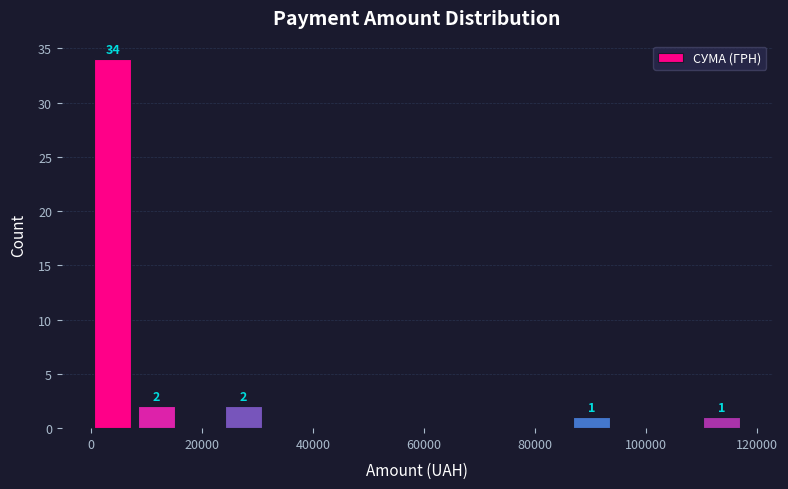

Read against the x-axis, roughly where is the centre of the tallest bar?

4000